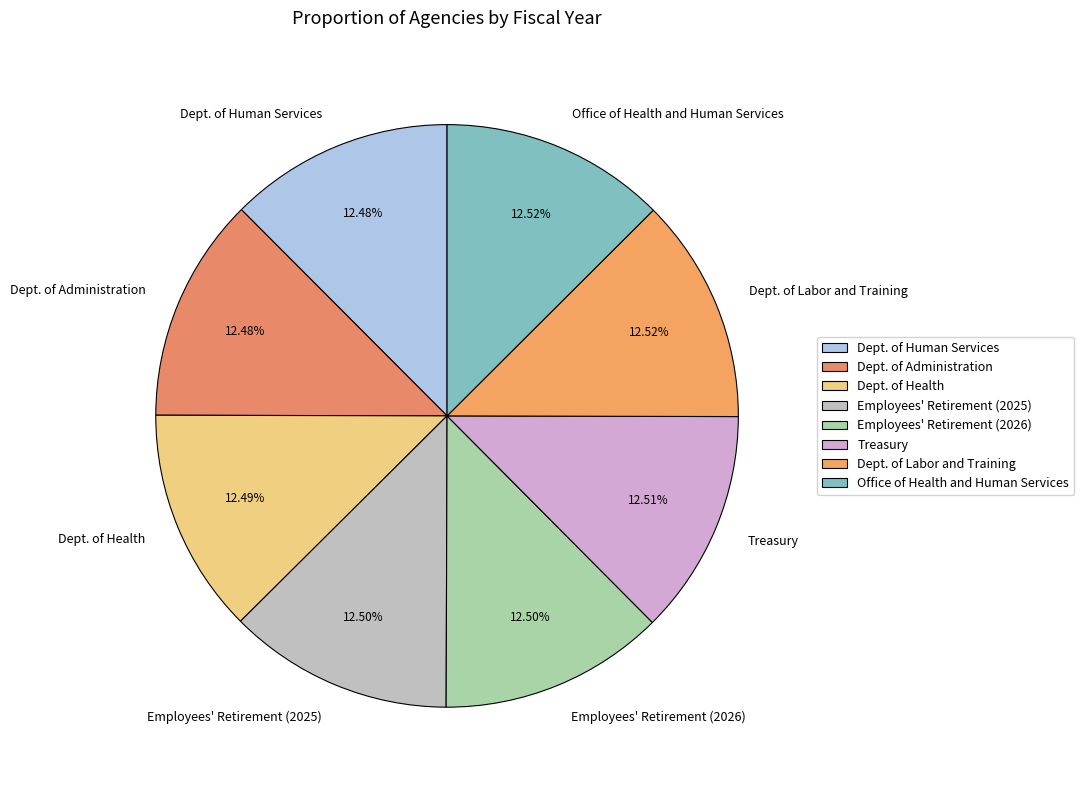

Combined, do Treasury and Dept. of Labor and Training account for over 50%?

No